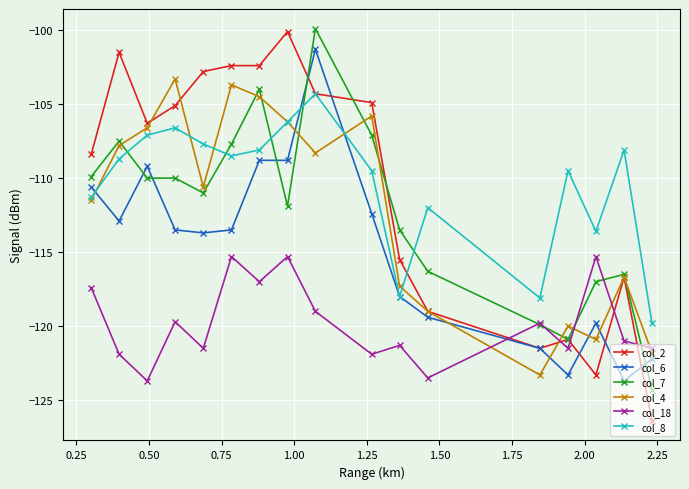

True or false: col_7 has more than 0 points higher than both neighbors.

True